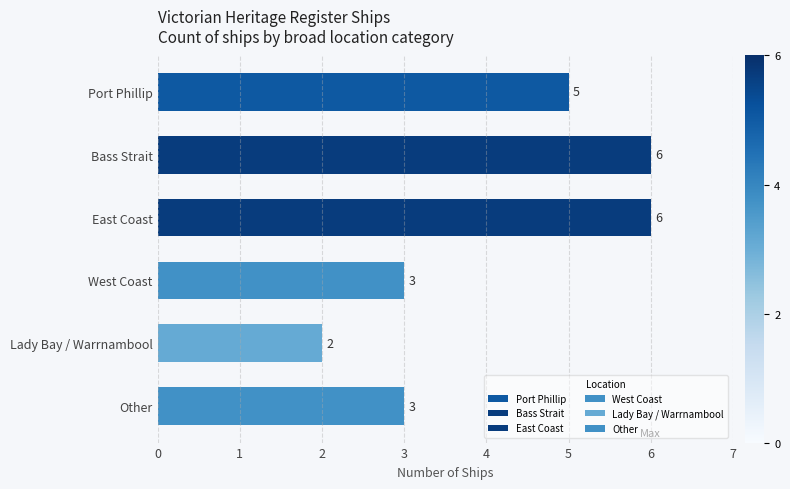

How many bars are there in total?

6